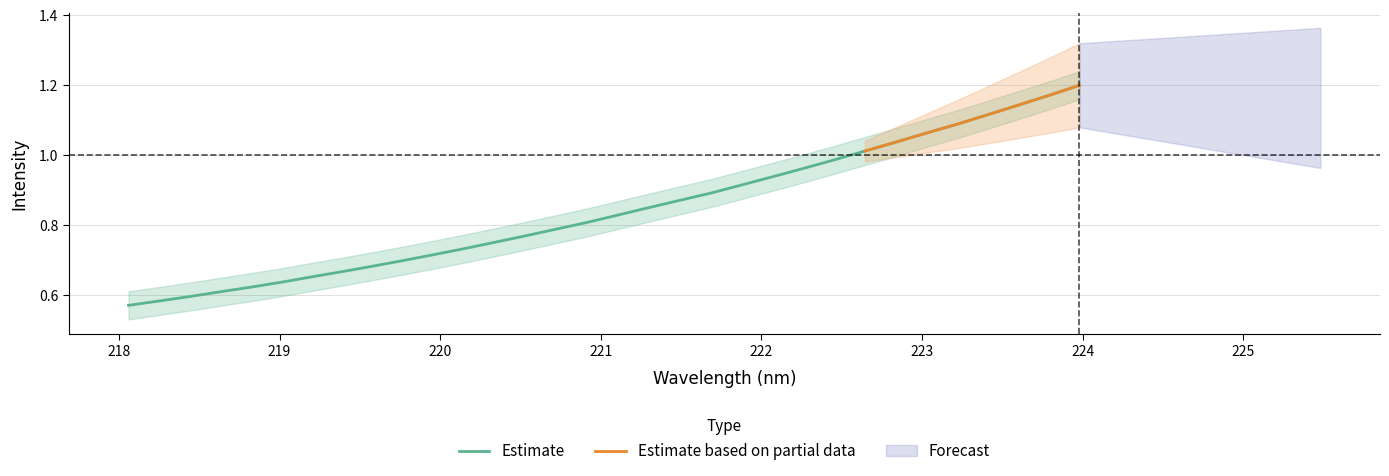

Reading right to left, extract all data points from this chart.

1.2	1.2	1.1	1.1	1.1	1.1	1.0	1.0	1.0	1.0	0.9	0.9	0.9	0.9	0.9	0.8	0.8	0.8	0.8	0.8	0.7	0.7	0.7	0.7	0.7	0.7	0.6	0.6	0.6	0.6	0.6	0.6